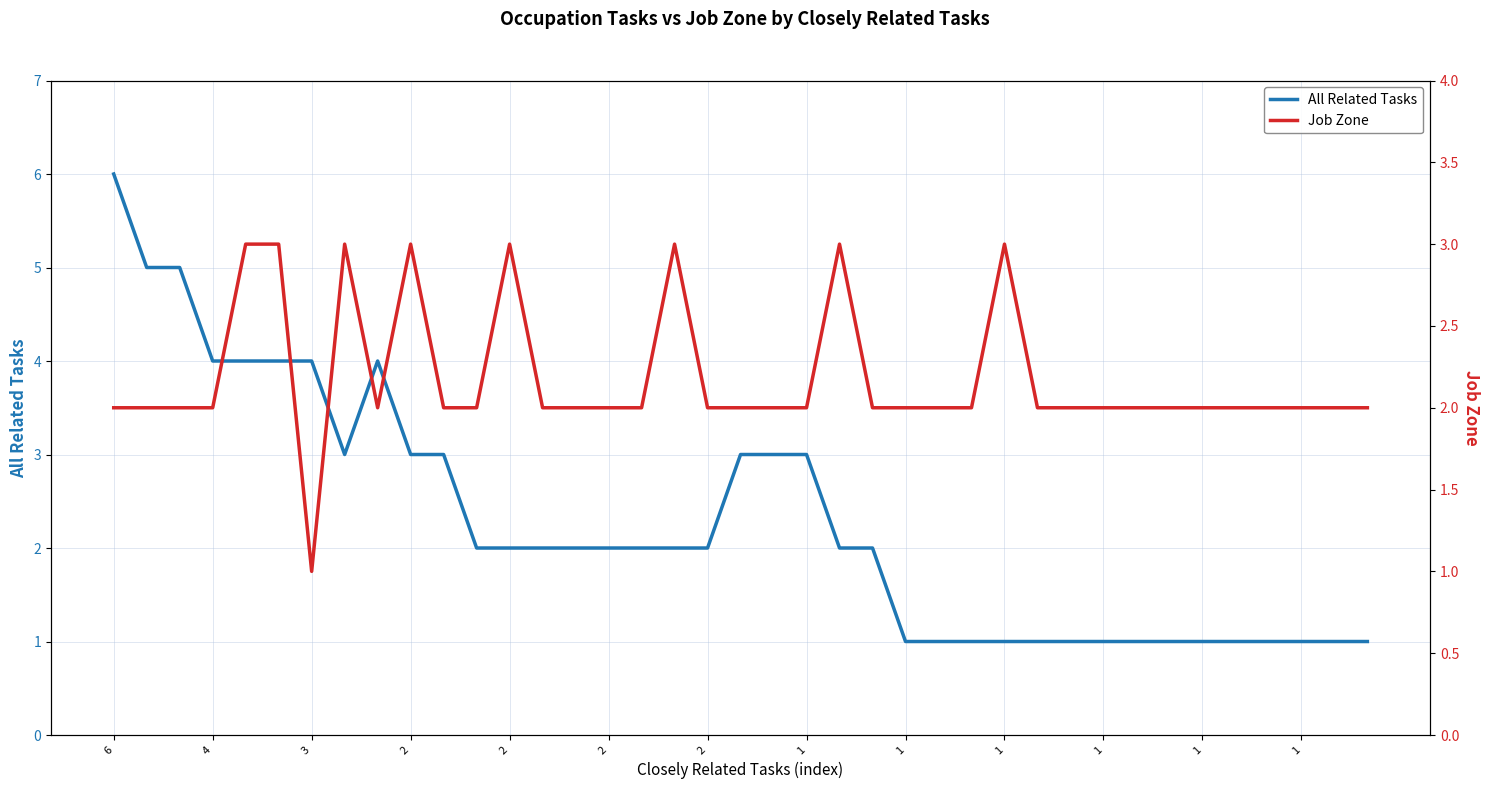

After their last crossing, which series has the higher values: Job Zone or All Related Tasks?

Job Zone